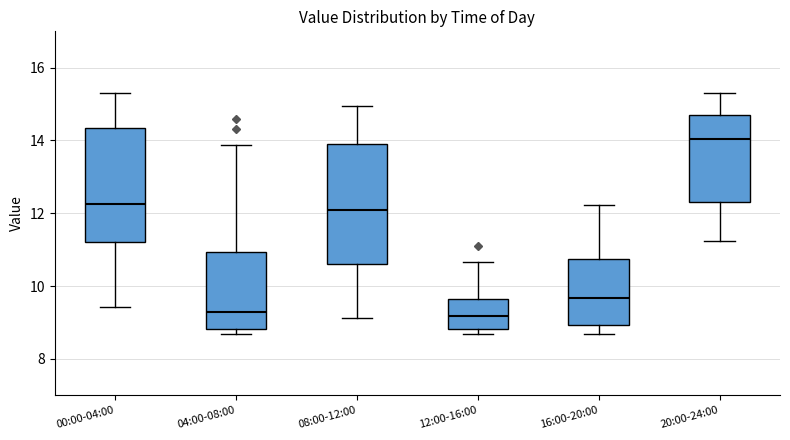

Reading left to right, read every box against the y-axis: the position of its median line, the range the box covers, and the ends of its whiskers. The values are not printed on the chart, so give them approximately, as read against the axis.

00:00-04:00: median 12.2, box 11.2 to 14.4, whiskers 9.4 to 15.4
04:00-08:00: median 9.2, box 8.8 to 11.0, whiskers 8.6 to 13.8
08:00-12:00: median 12.2, box 10.6 to 13.8, whiskers 9.2 to 15.0
12:00-16:00: median 9.2, box 8.8 to 9.6, whiskers 8.6 to 10.6
16:00-20:00: median 9.6, box 9.0 to 10.8, whiskers 8.6 to 12.2
20:00-24:00: median 14.0, box 12.4 to 14.8, whiskers 11.2 to 15.4